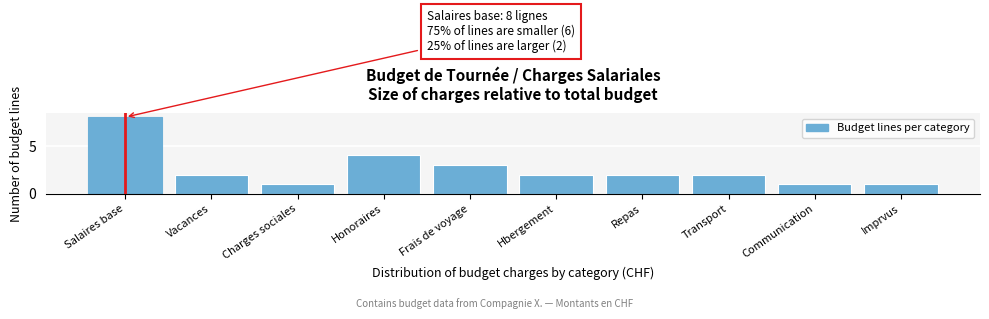

Reading left to right, list all the values displayed in this chart.

Salaires base=8	Vacances=2	Charges sociales=1	Honoraires=4	Frais de voyage=3	Hbergement=2	Repas=2	Transport=2	Communication=1	Imprvus=1